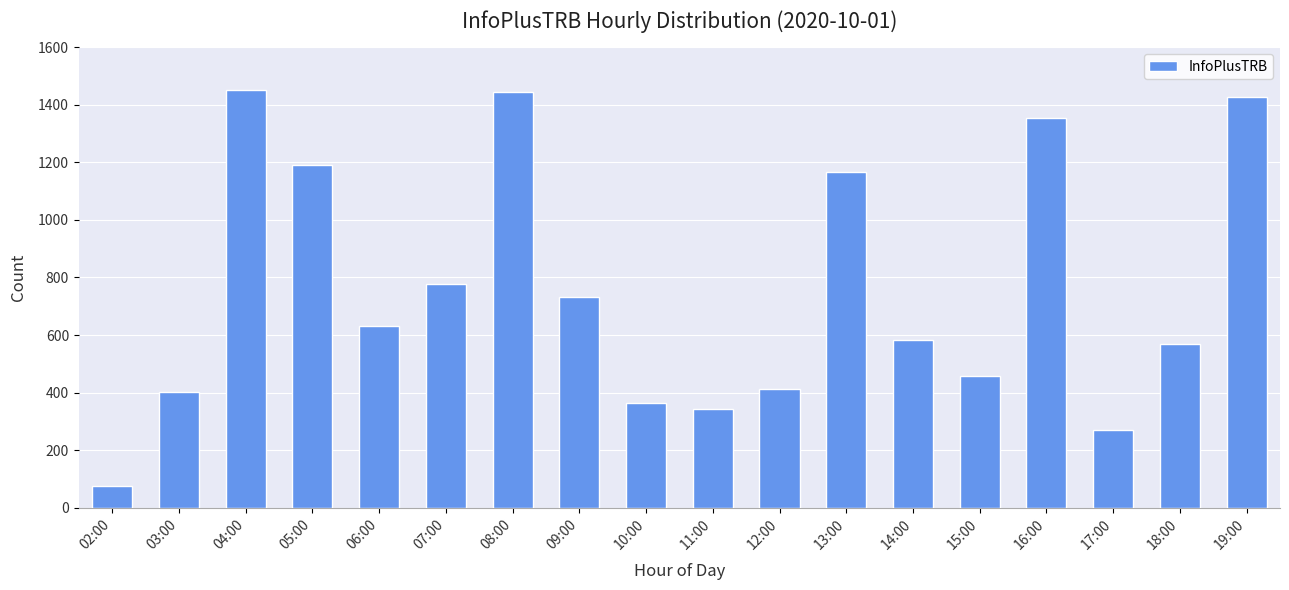

What is the average value?

759